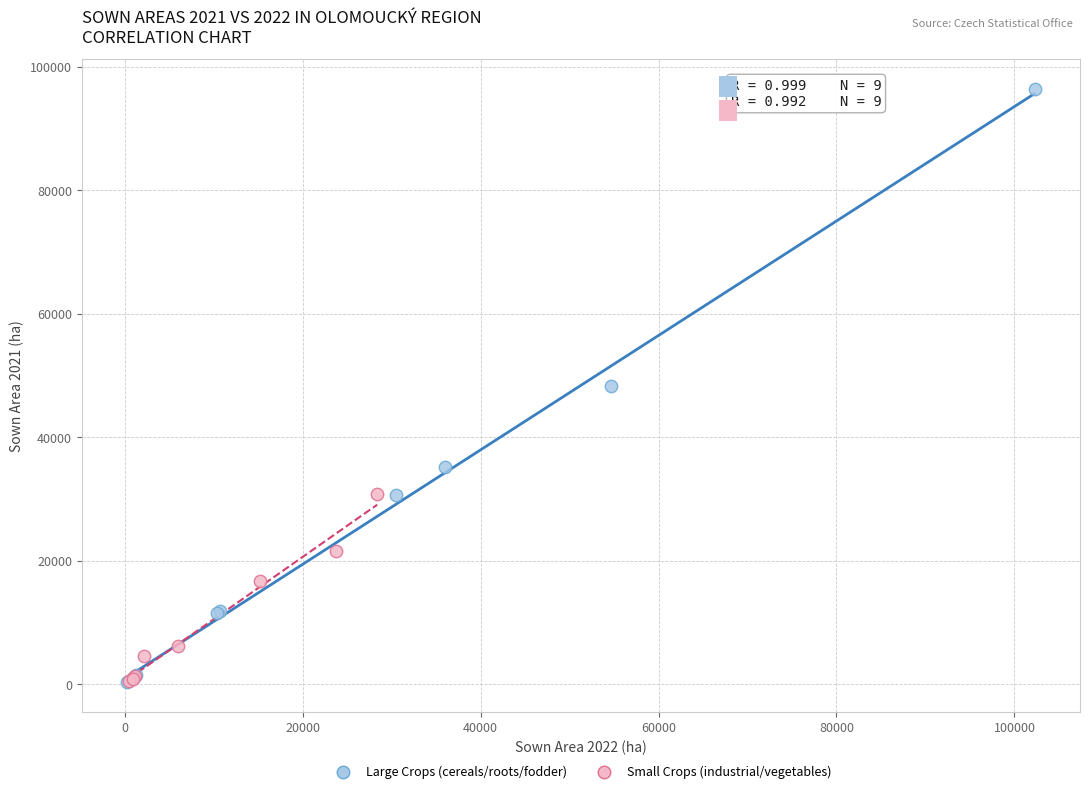

Which series contains the highest Y value?

Large Crops (cereals/roots/fodder)